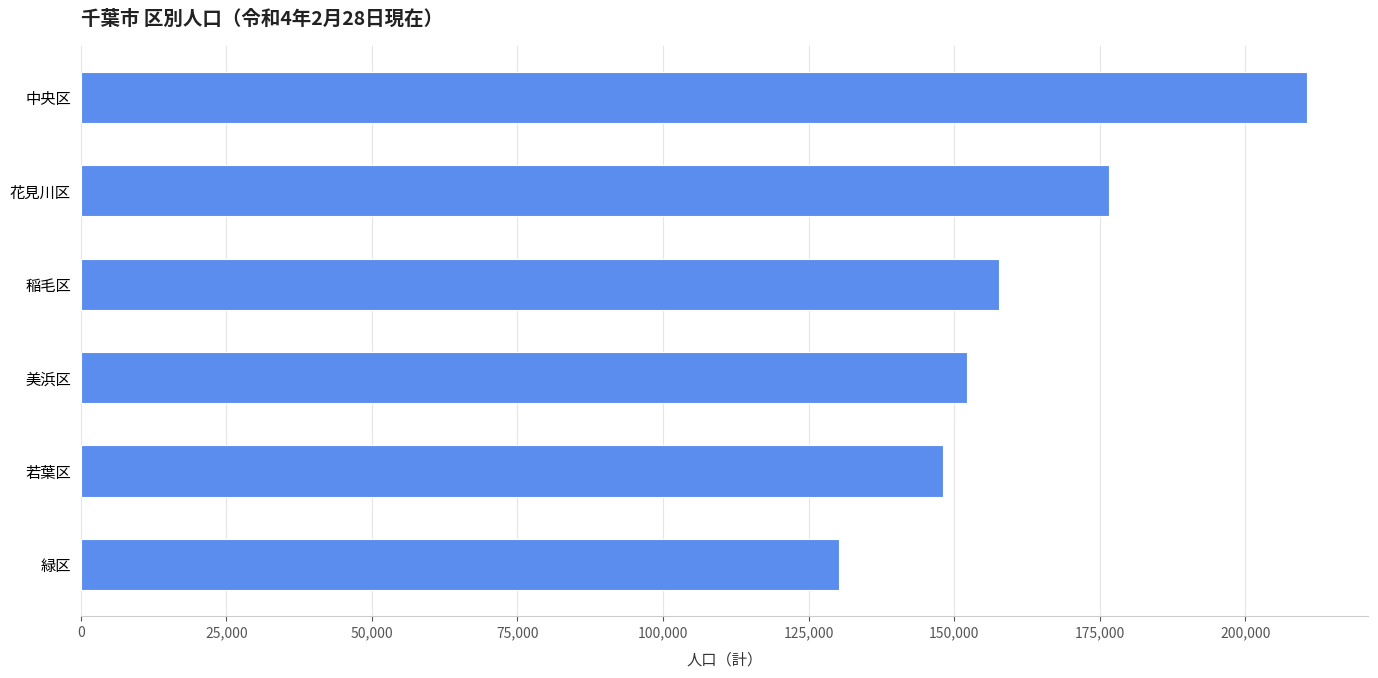

Rank the categories by value from lowest to highest.

緑区, 若葉区, 美浜区, 稲毛区, 花見川区, 中央区